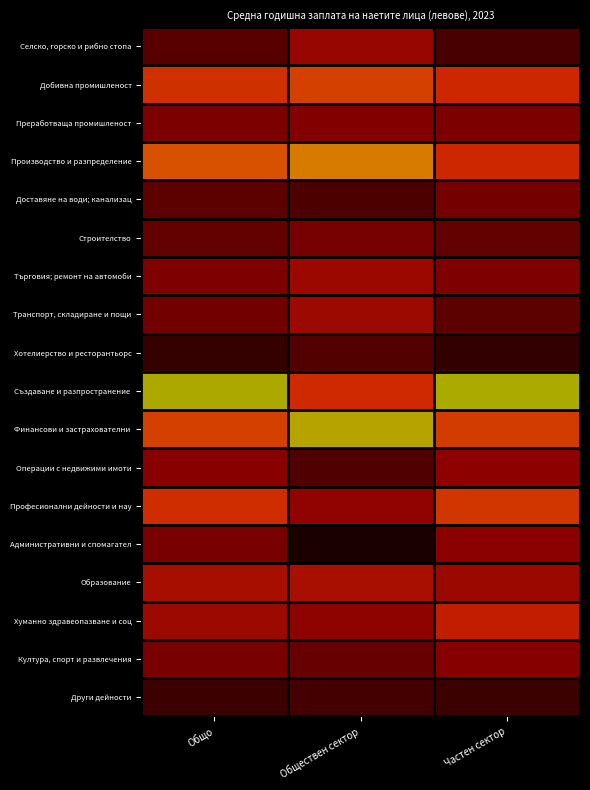

Rank the series at Обществен сектор from lowest to highest value.

Административни и спомагател, Други дейности, Доставяне на води; канализац, Операции с недвижими имоти, Хотелиерство и ресторантьорс, Култура, спорт и развлечения, Строителство, Преработваща промишленост, Хуманно здравеопазване и соц, Професионални дейности и нау, Селско, горско и рибно стопа, Търговия; ремонт на автомоби, Транспорт, складиране и пощи, Образование, Създаване и разпространение, Добивна промишленост, Производство и разпределение, Финансови и застрахователни